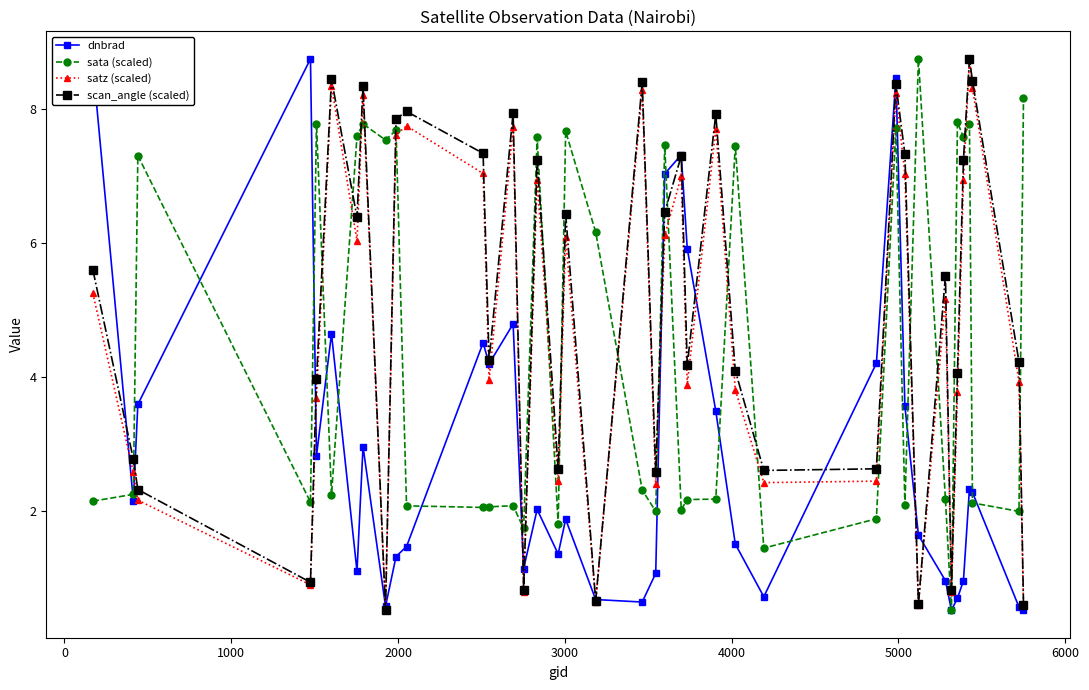

What is the smallest value displayed?

0.5